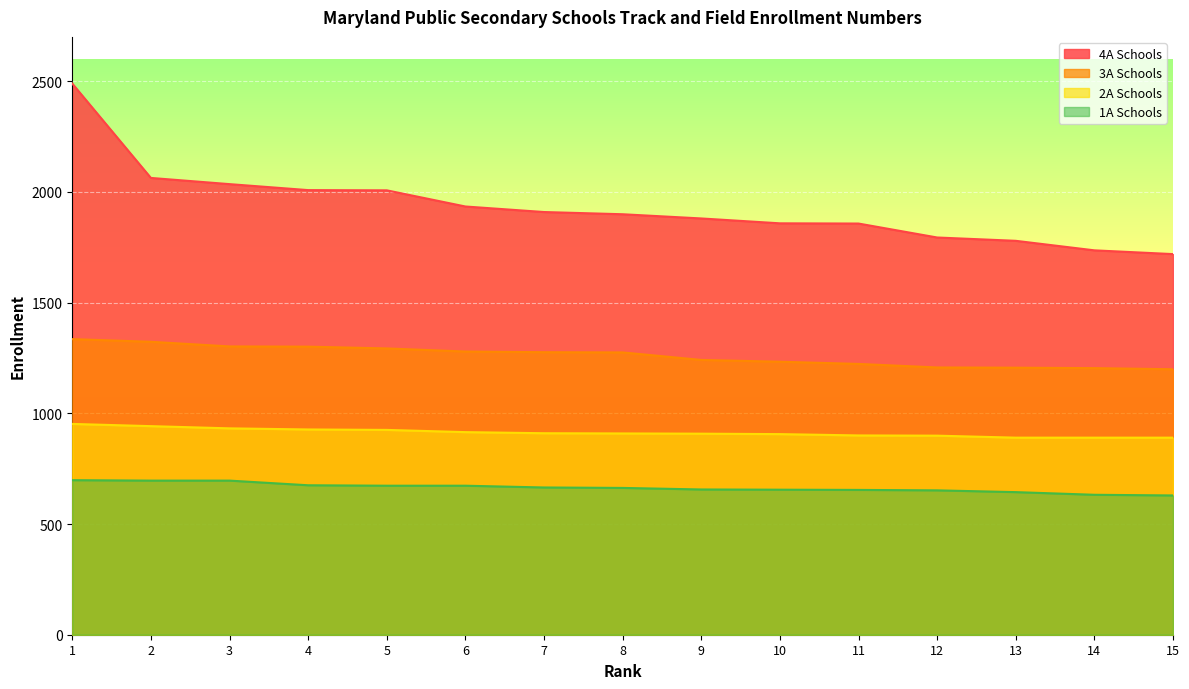

Reading right to left, extract all data points from this chart.

4A Schools: 15=1719	14=1736	13=1779	12=1794	11=1857	10=1858	9=1880	8=1899	7=1909	6=1934	5=2007	4=2008	3=2035	2=2063	1=2489
3A Schools: 15=1199	14=1204	13=1206	12=1207	11=1223	10=1233	9=1241	8=1275	7=1276	6=1279	5=1293	4=1301	3=1302	2=1323	1=1335
2A Schools: 15=890	14=890	13=890	12=899	11=900	10=906	9=908	8=909	7=910	6=915	5=925	4=927	3=932	2=942	1=952
1A Schools: 15=629	14=632	13=644	12=652	11=654	10=655	9=656	8=663	7=665	6=673	5=673	4=675	3=696	2=696	1=698